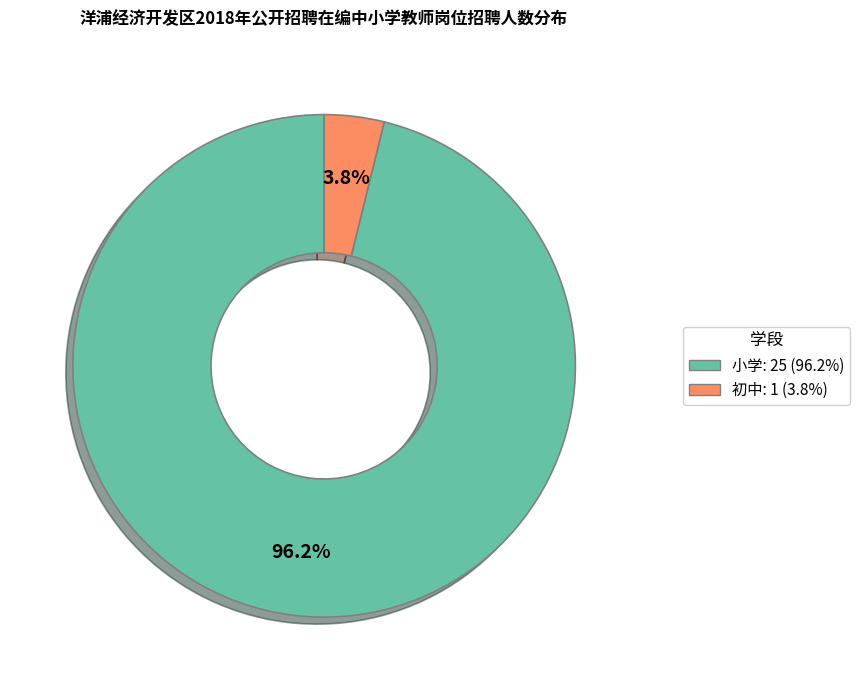

How many slices are in this pie chart?

2